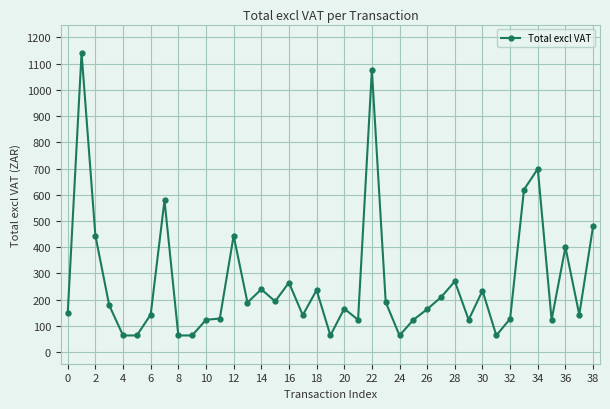

What is the value of the 25th point from the left?

63.6